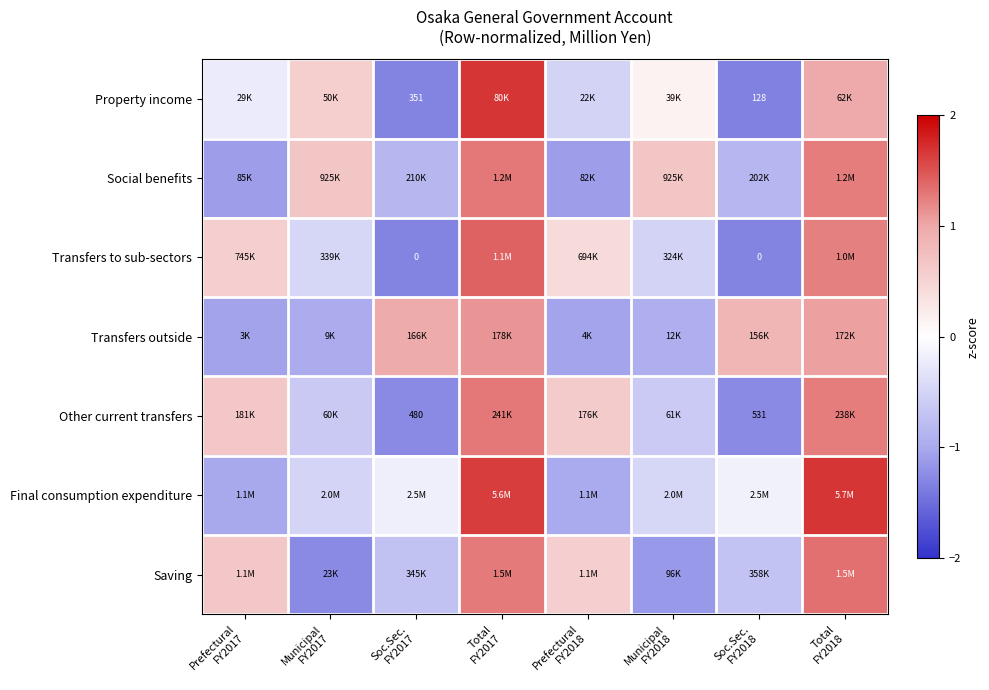

At which label does Other current transfers first exceed 0?

Prefectural FY2017